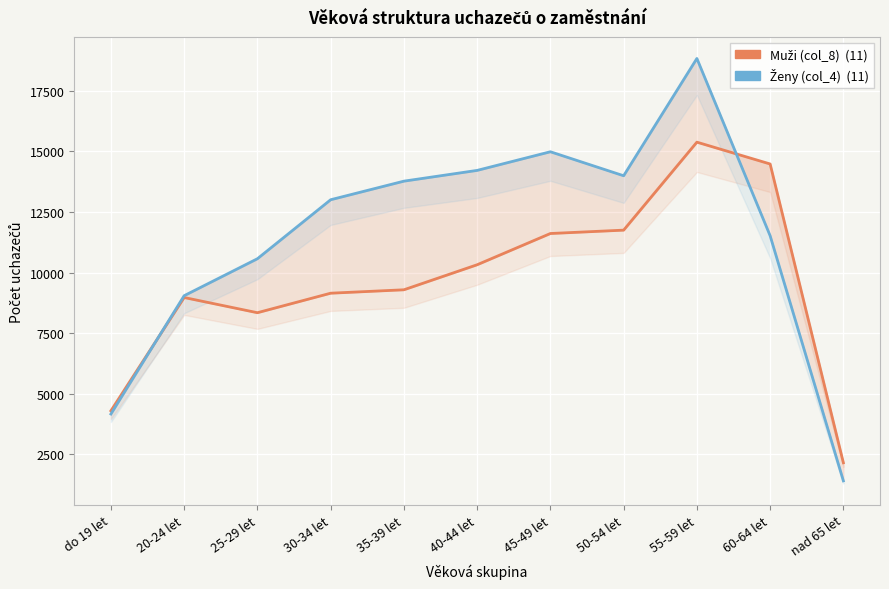

What are all the series names shown in the legend?

Muži (col_8), Ženy (col_4)